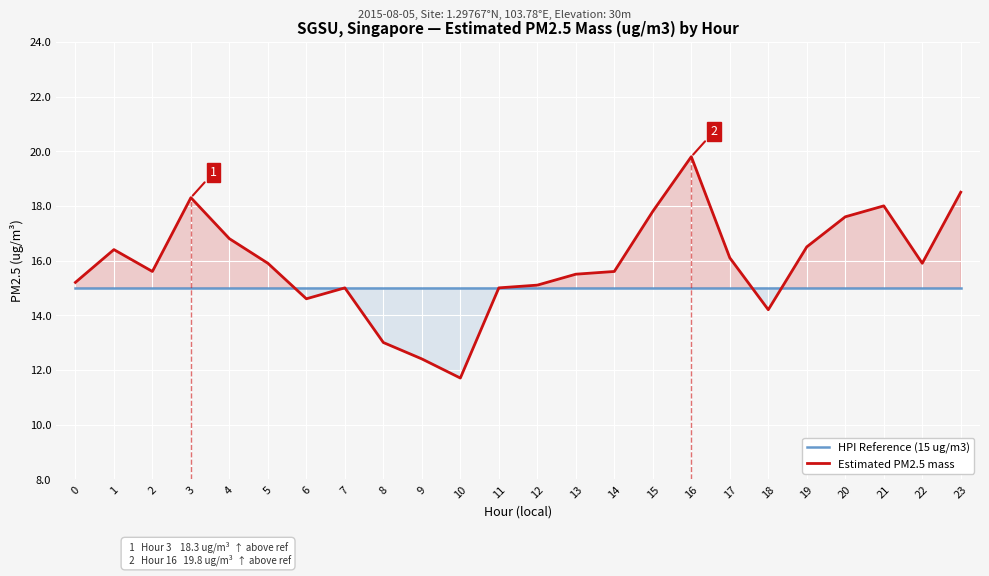

At which category does the chart reach its peak across all series?

16